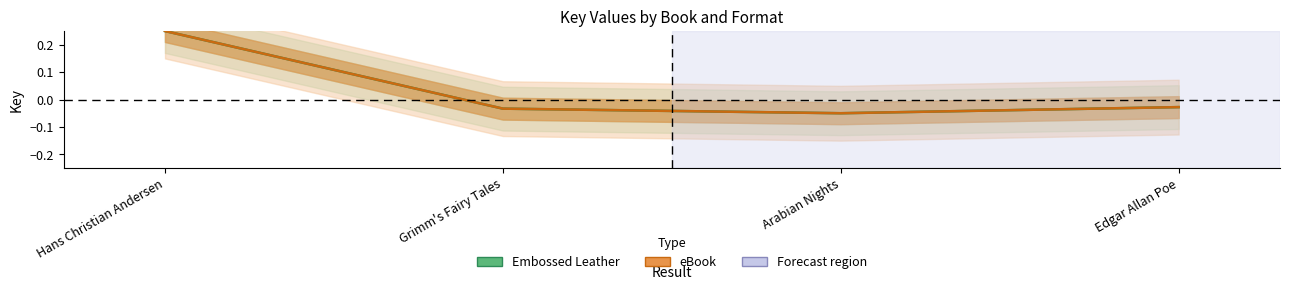

True or false: Embossed Leather and eBook intersect in this chart.

False